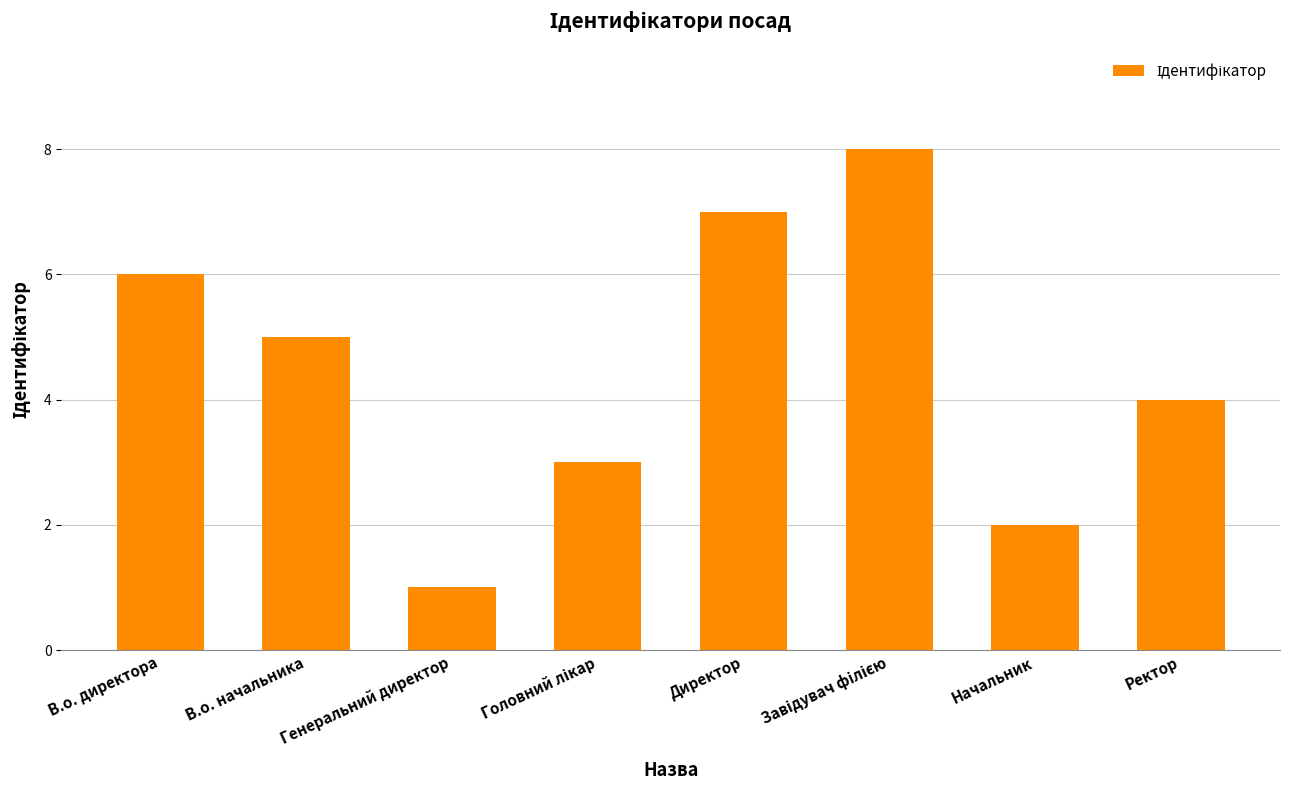

At which category does the chart reach its minimum across all series?

Генеральний директор